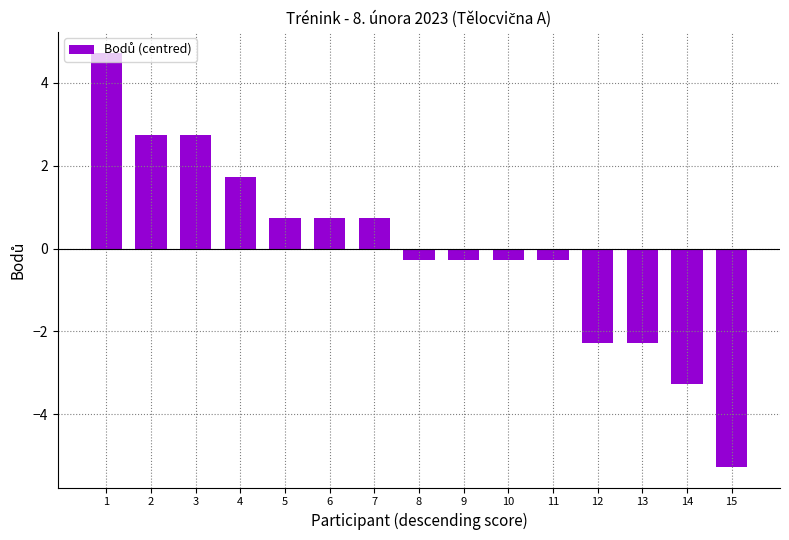

What is the difference between the values at 8 and 4?

2.0